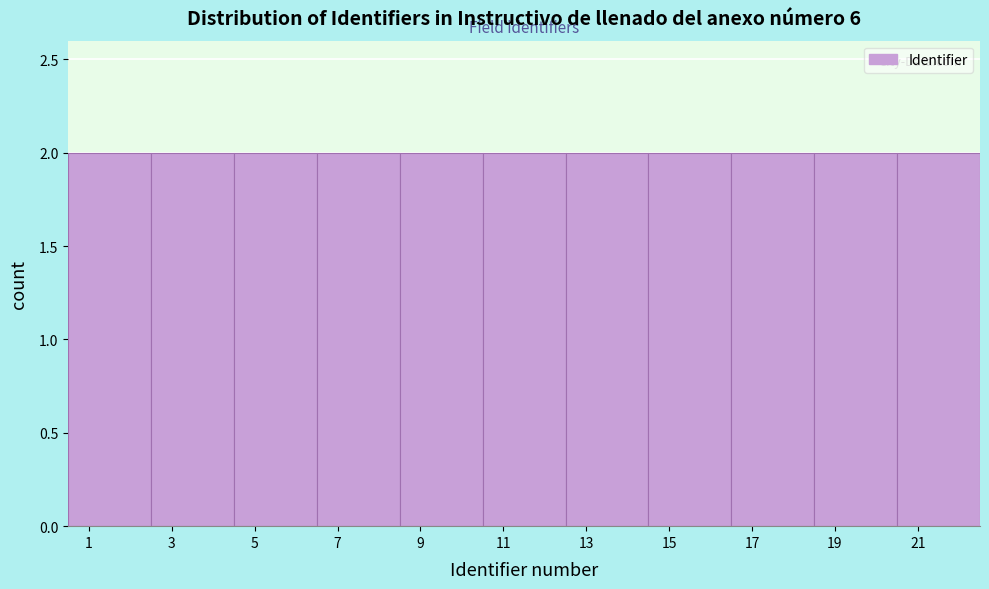

Reading left to right, transcribe this chart: for each bar, give the range it covers on the x-axis and its height. The values are not printed on the chart, so give them approximately, as read against the axis.

0.5 to 2.5: 2
2.5 to 4.5: 2
4.5 to 6.5: 2
6.5 to 8.5: 2
8.5 to 10.5: 2
10.5 to 12.5: 2
12.5 to 14.5: 2
14.5 to 16.5: 2
16.5 to 18.5: 2
18.5 to 20.5: 2
20.5 to 22.5: 2